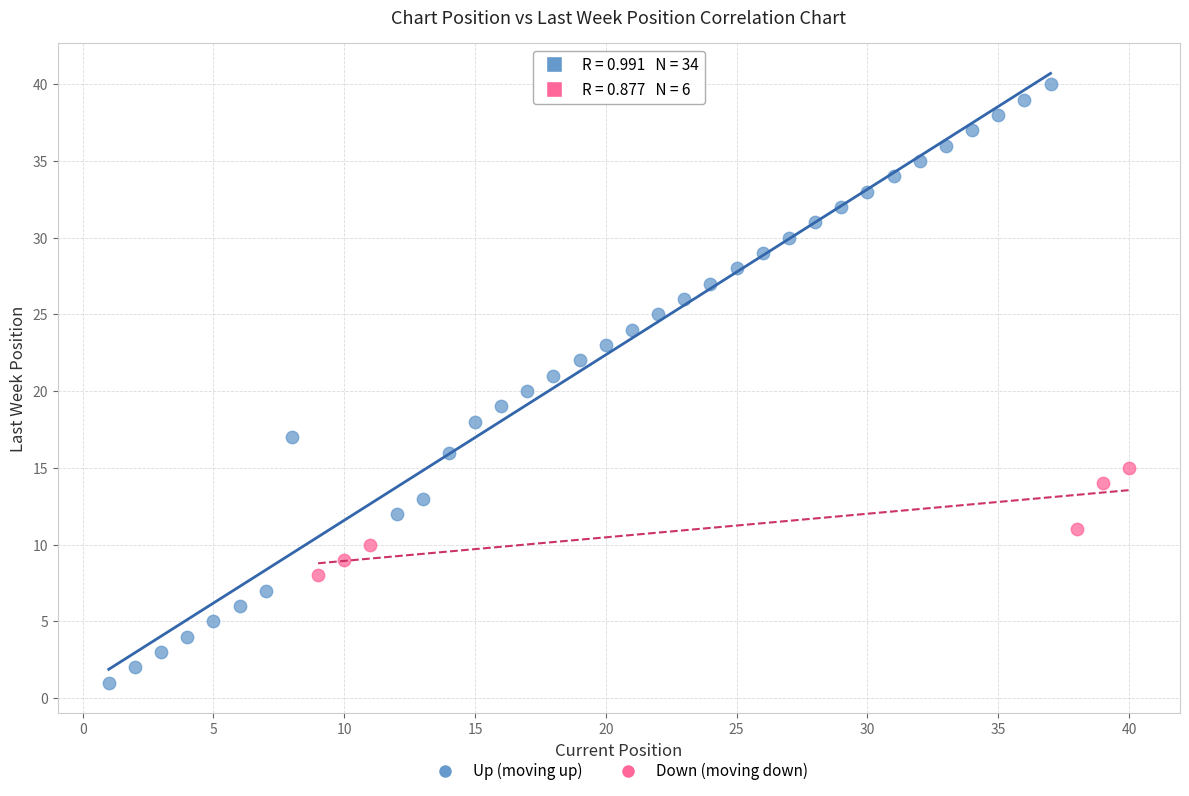

Which series reaches the maximum Y coordinate?

Up (moving up)